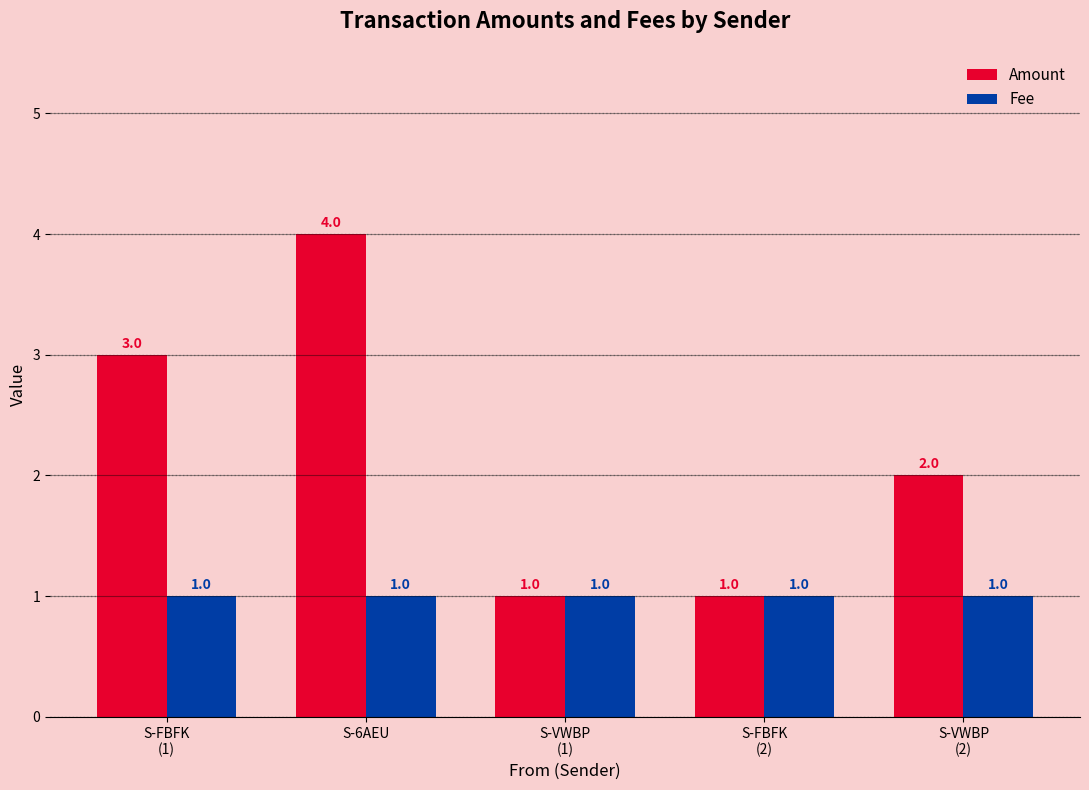

What is the minimum value for Fee?

1